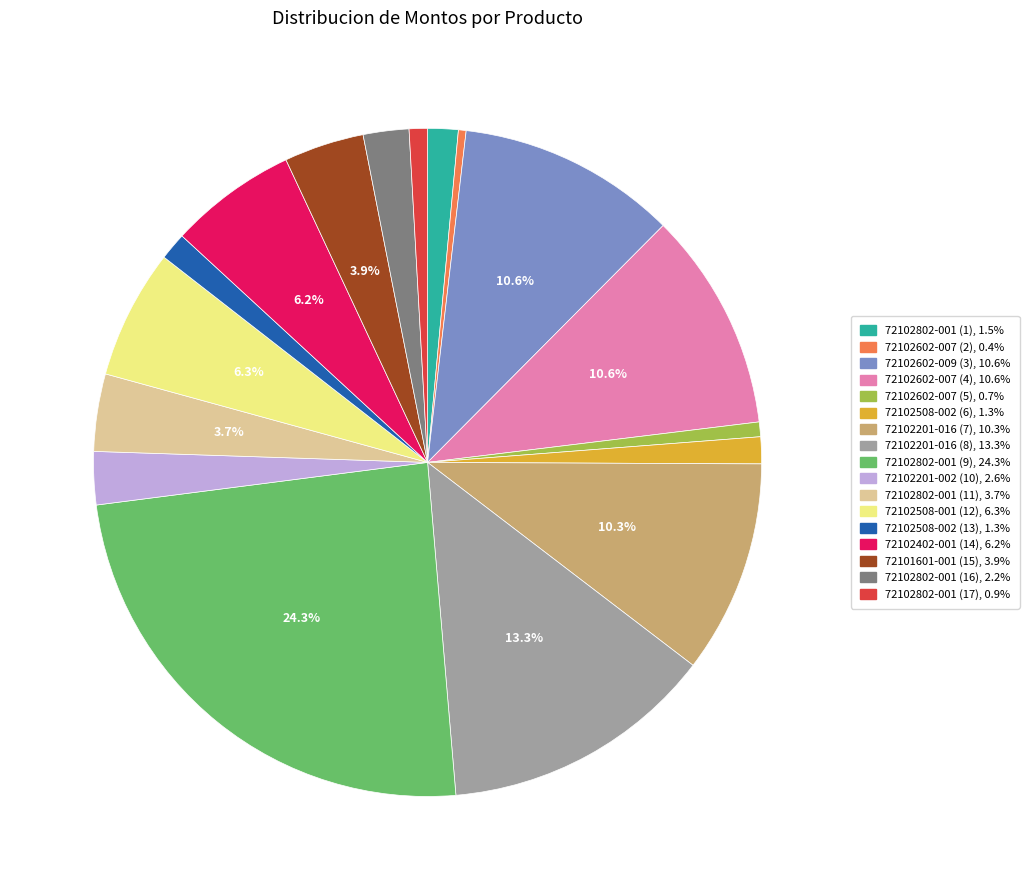

Which slice is the largest?

72102802-001 (9)